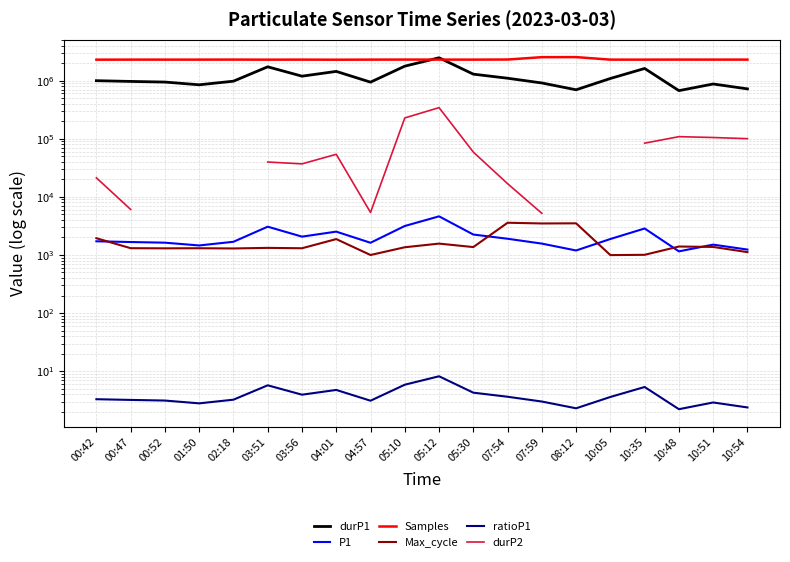

At which label does Max_cycle reach its minimum?

10:05